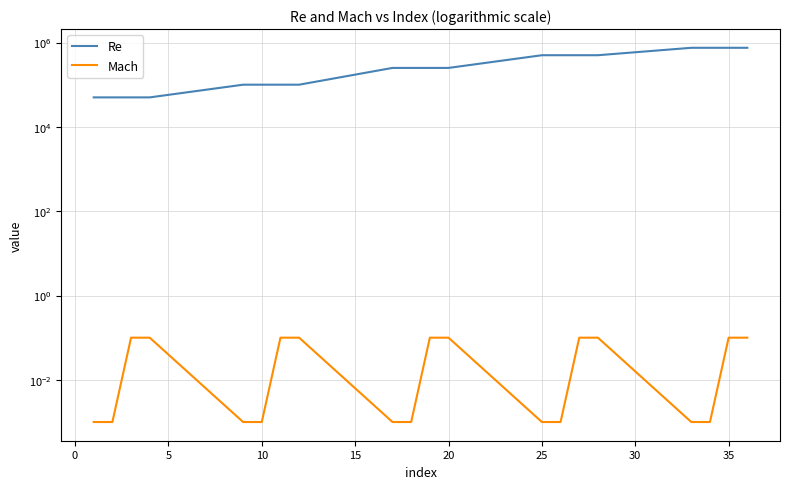

Is this an area chart (filled region under the line)?

No